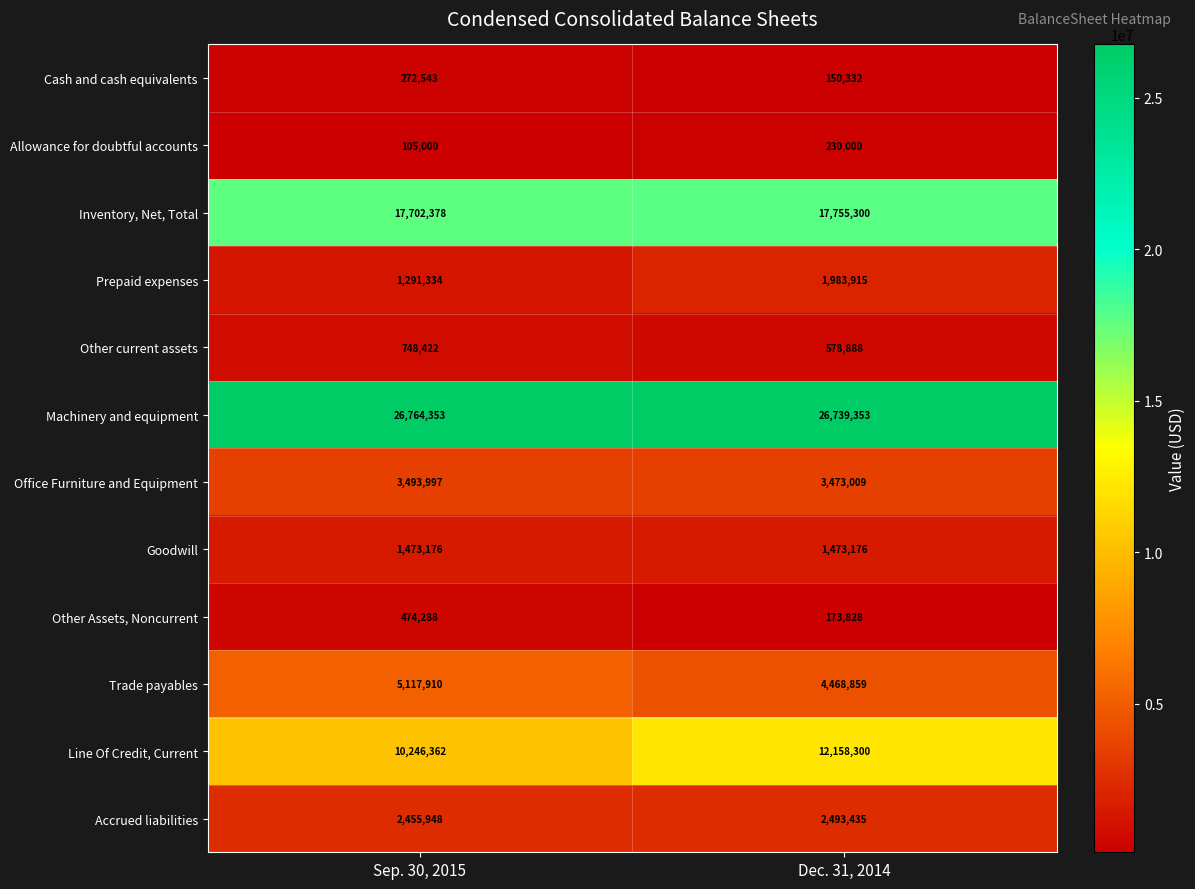

Which series changed the most between Sep. 30, 2015 and Dec. 31, 2014?

Line Of Credit, Current